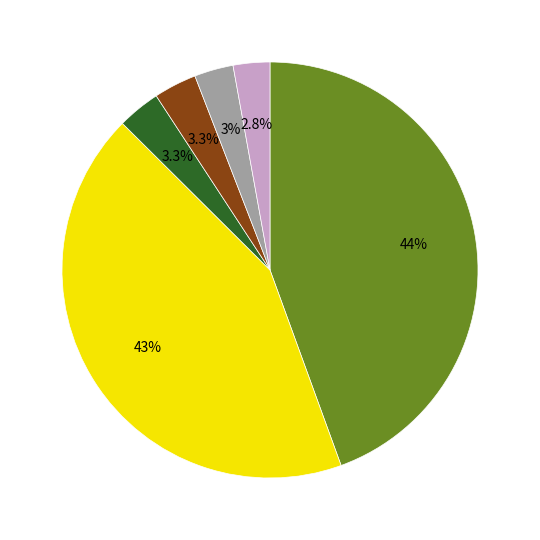

Does any single category account for the majority?

No